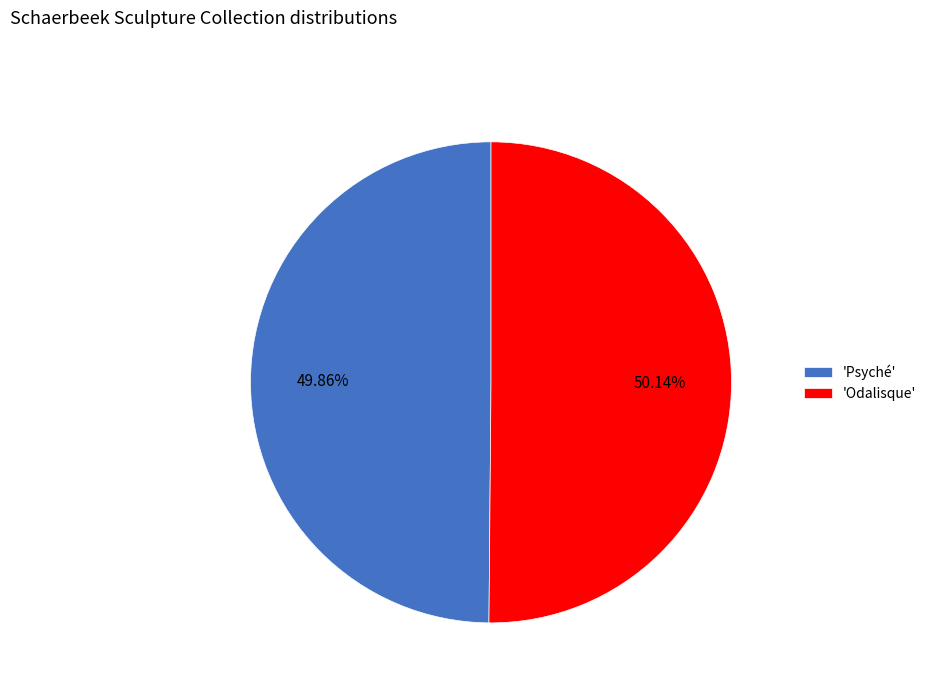

Approximately how many times larger is the value at 'Psyché' compared to 'Odalisque'?

1.0